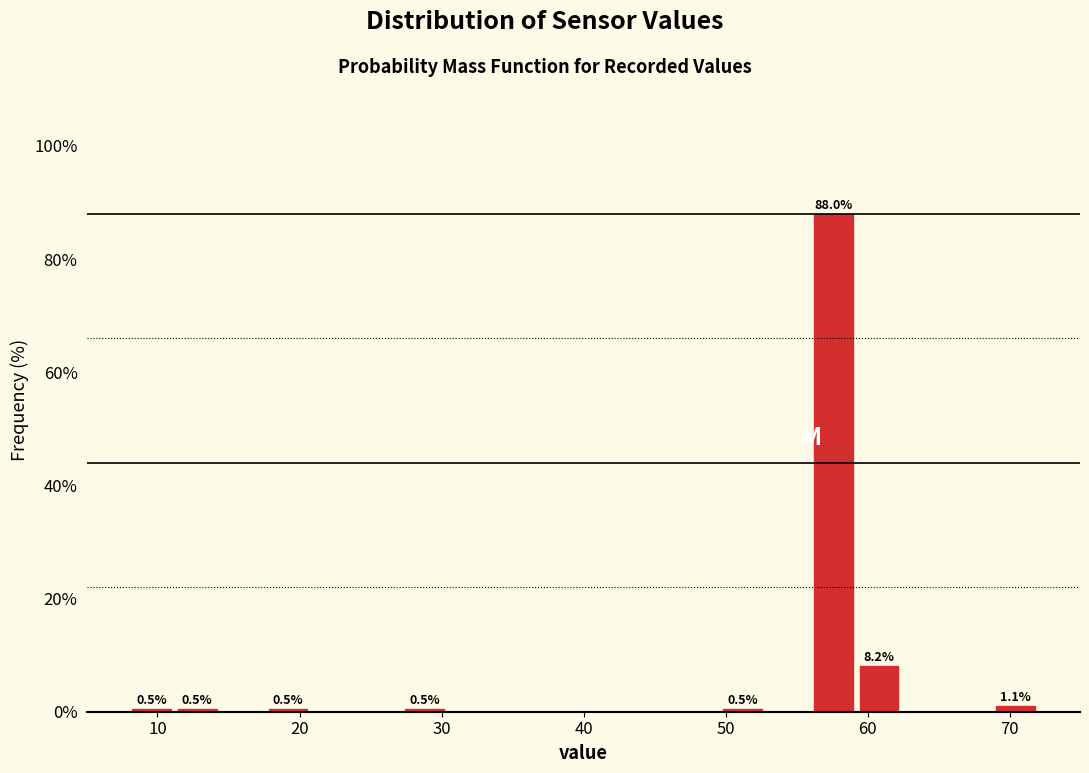

Read against the x-axis, roughly where is the centre of the tallest bar?

58